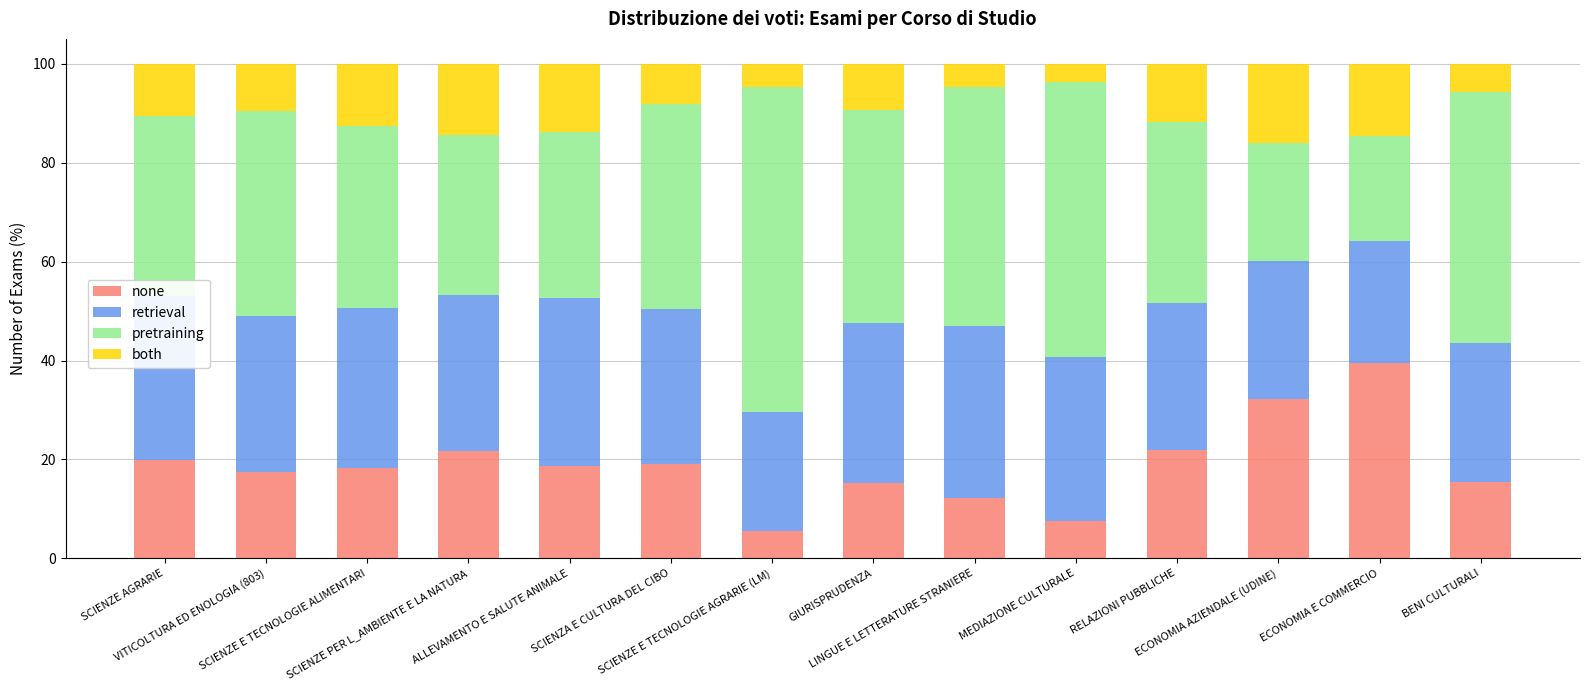

How many series are shown in this chart?

4